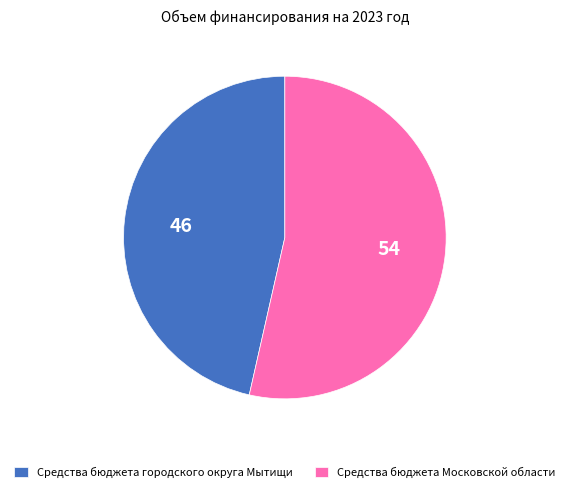

How many slices are in this pie chart?

2